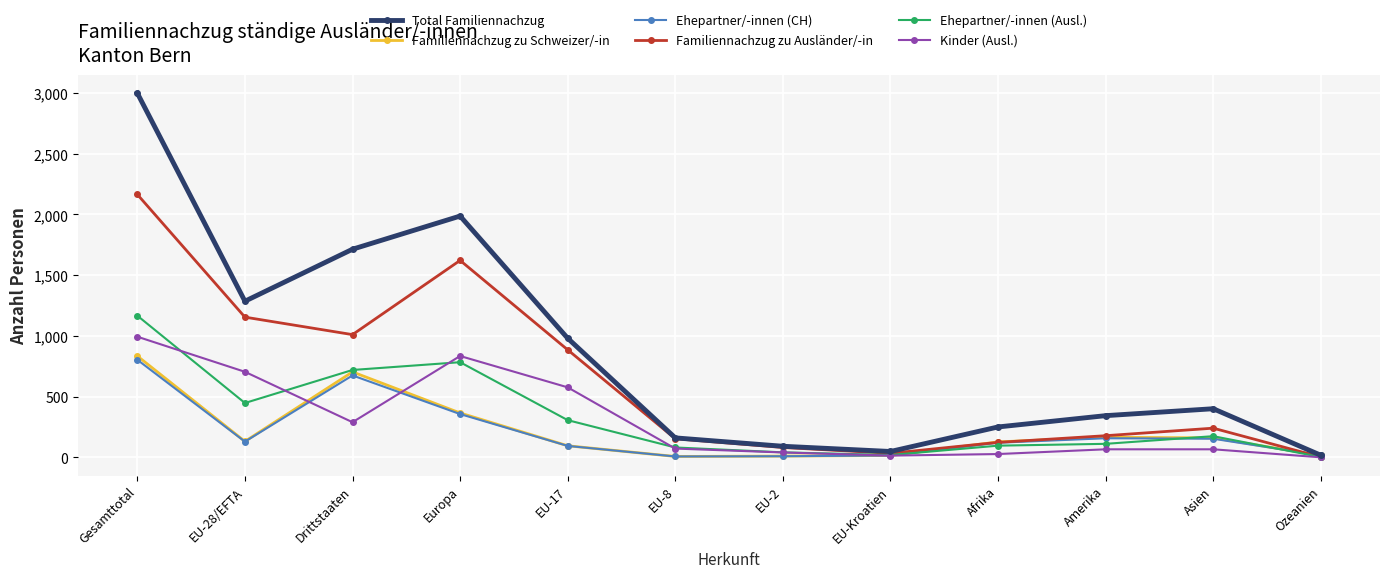

At which category is the sum across all series the highest?

Gesamttotal